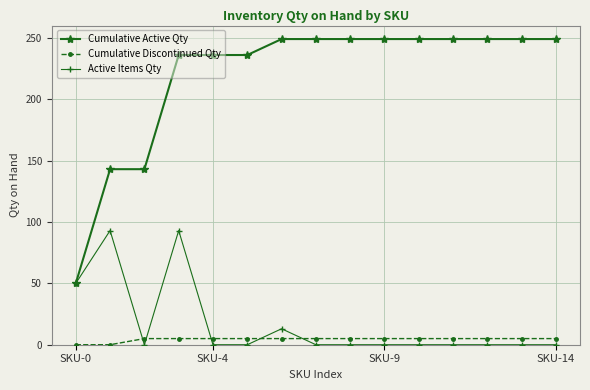

Which series has the largest total across all categories?

Cumulative Active Qty